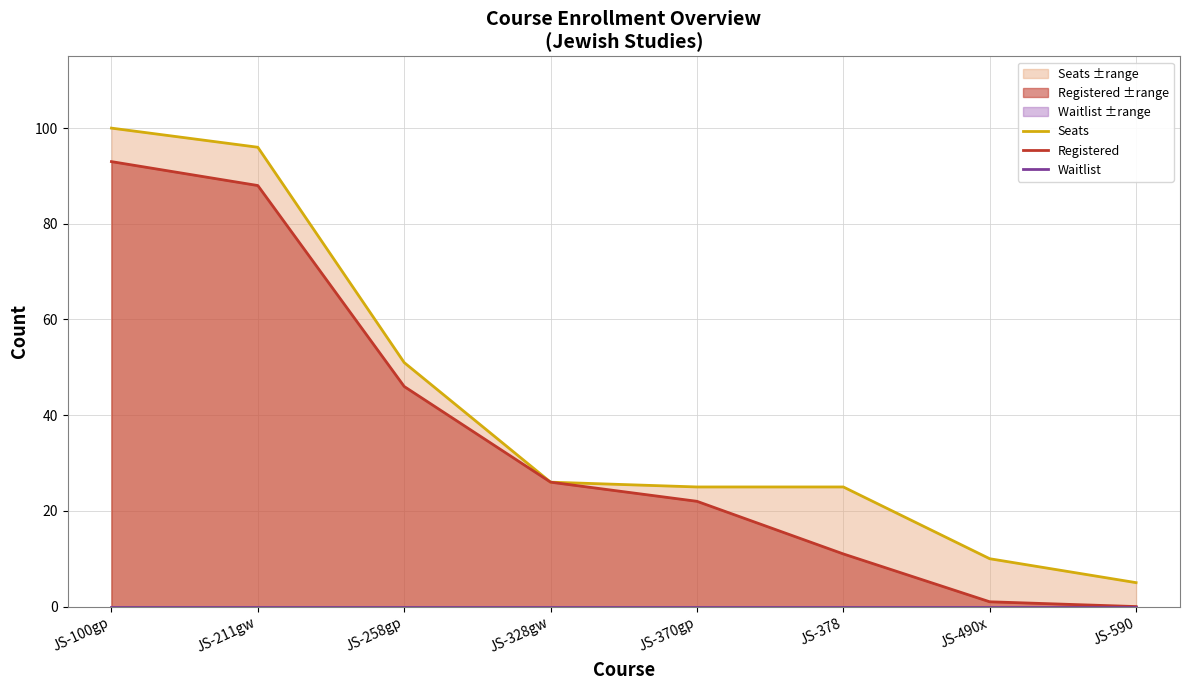

Reading left to right, list all the values displayed in this chart.

Seats: 100	96	51	26	25	25	10	5
Registered: 93	88	46	26	22	11	1	0
Waitlist: 0	0	0	0	0	0	0	0